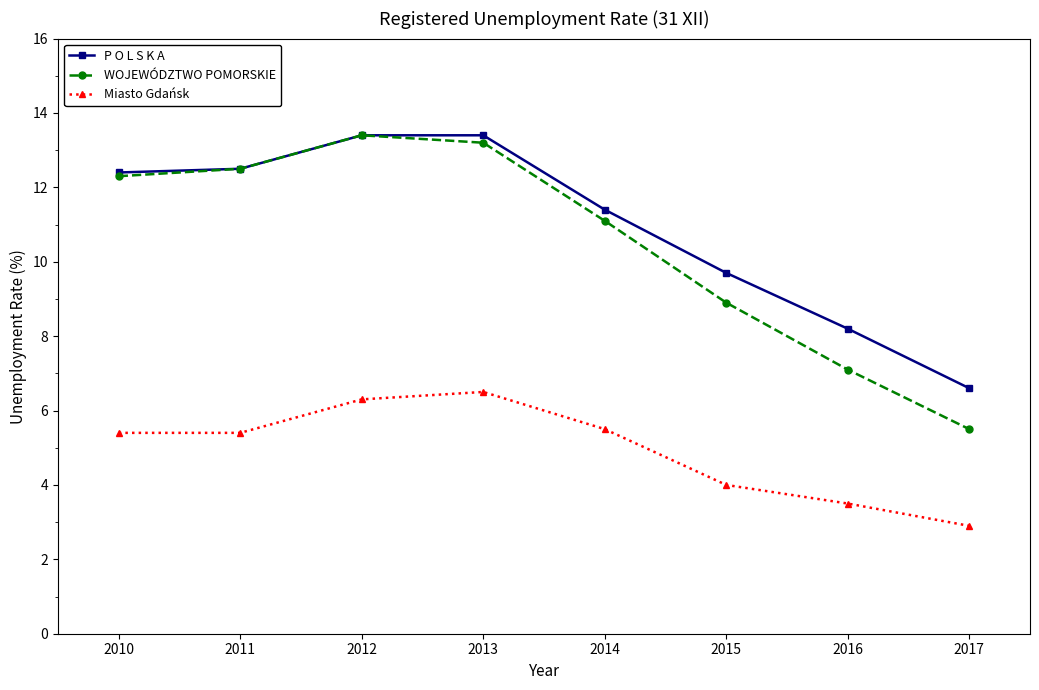

What is the difference between the P O L S K A values at 2012 and 2015?

3.7